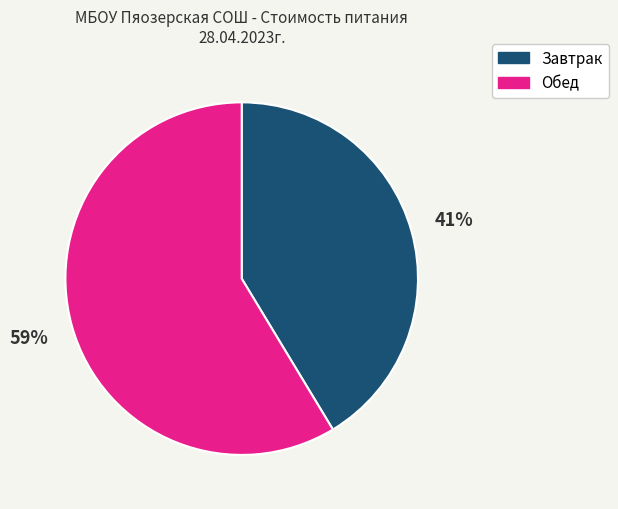

Rank the categories by value from highest to lowest.

Обед, Завтрак